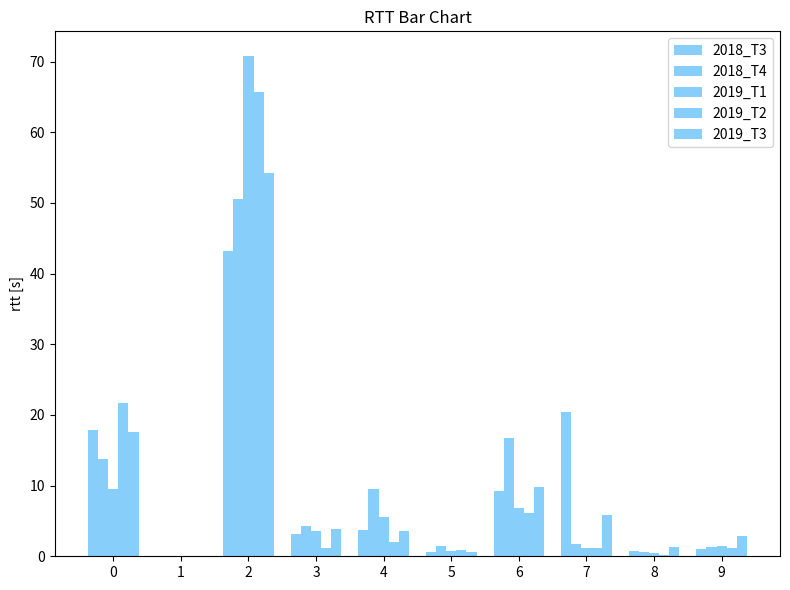

Are the bars horizontal?

No